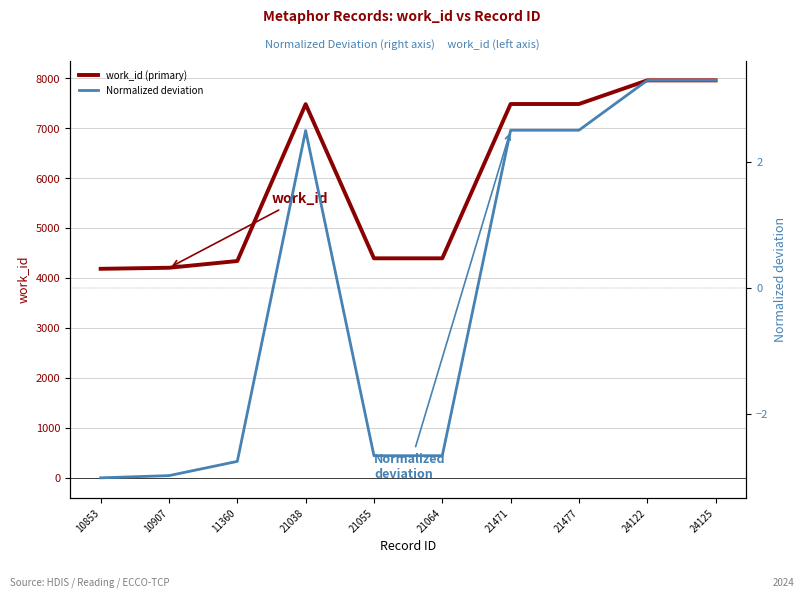

Rank the categories by Normalized deviation value from lowest to highest.

10853, 10907, 11360, 21055, 21064, 21038, 21471, 21477, 24122, 24125